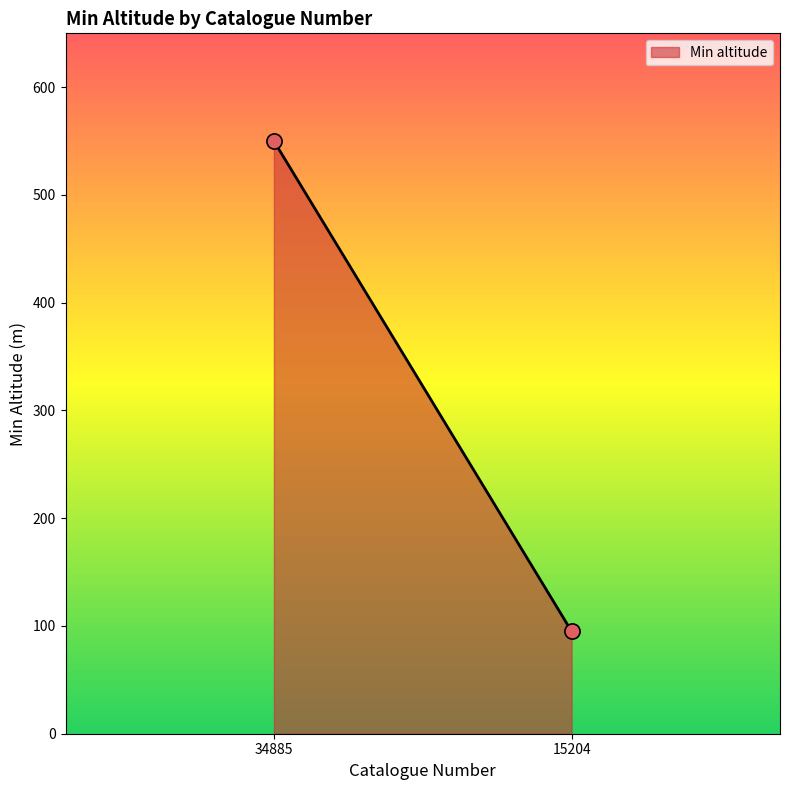

What is the range of Y values (max minus min)?

455